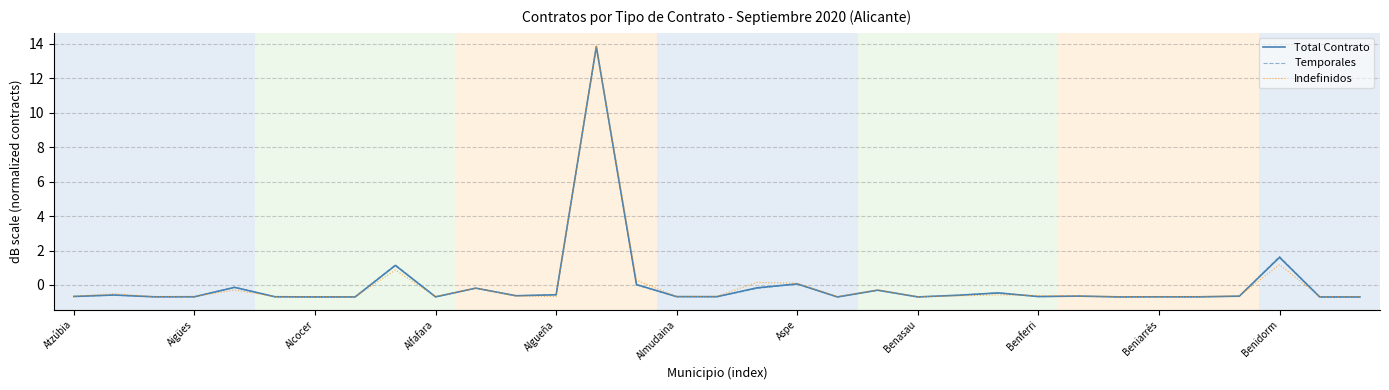

Count the number of categories in the chart.

33